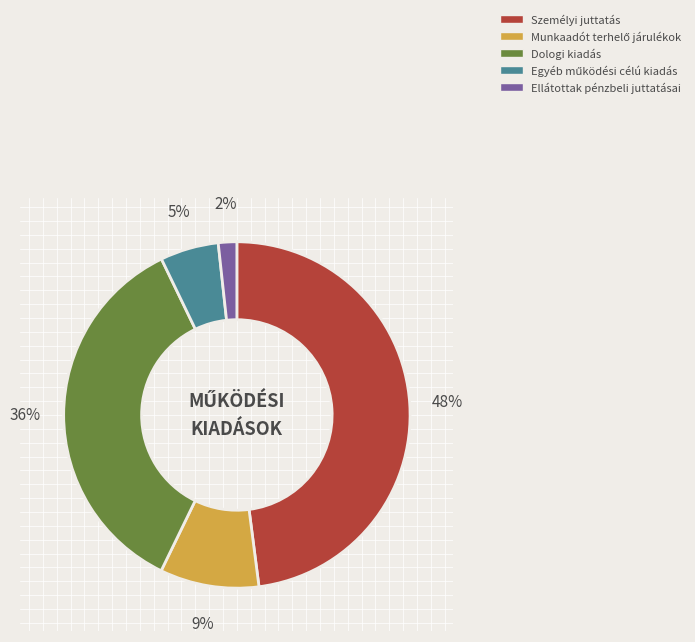

Count the number of slices in the pie.

5